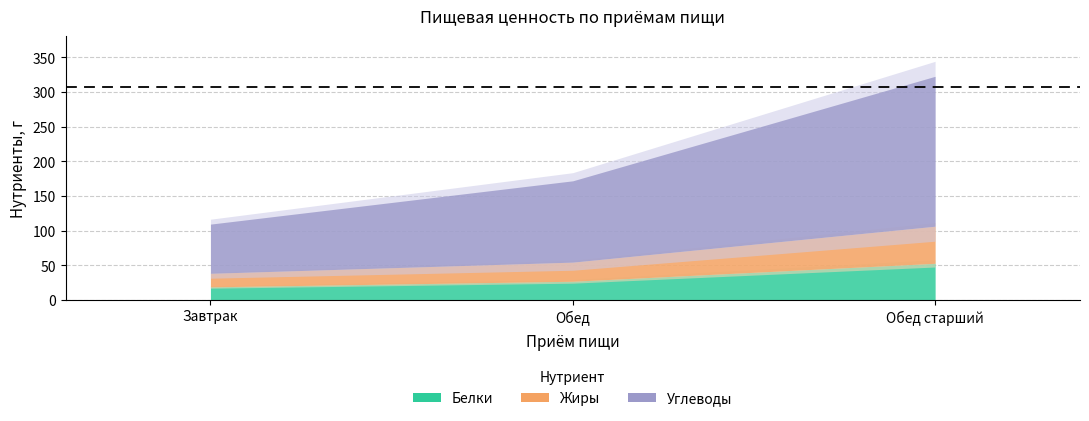

At which label does Белки reach its minimum?

Завтрак